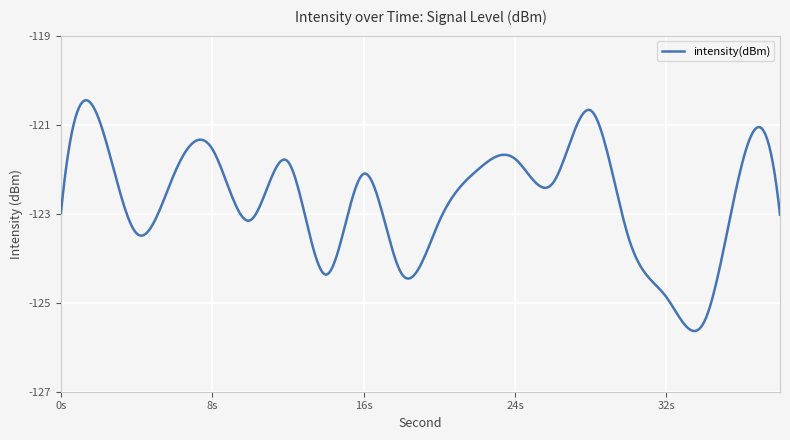

What is the greatest value displayed?

-120.5